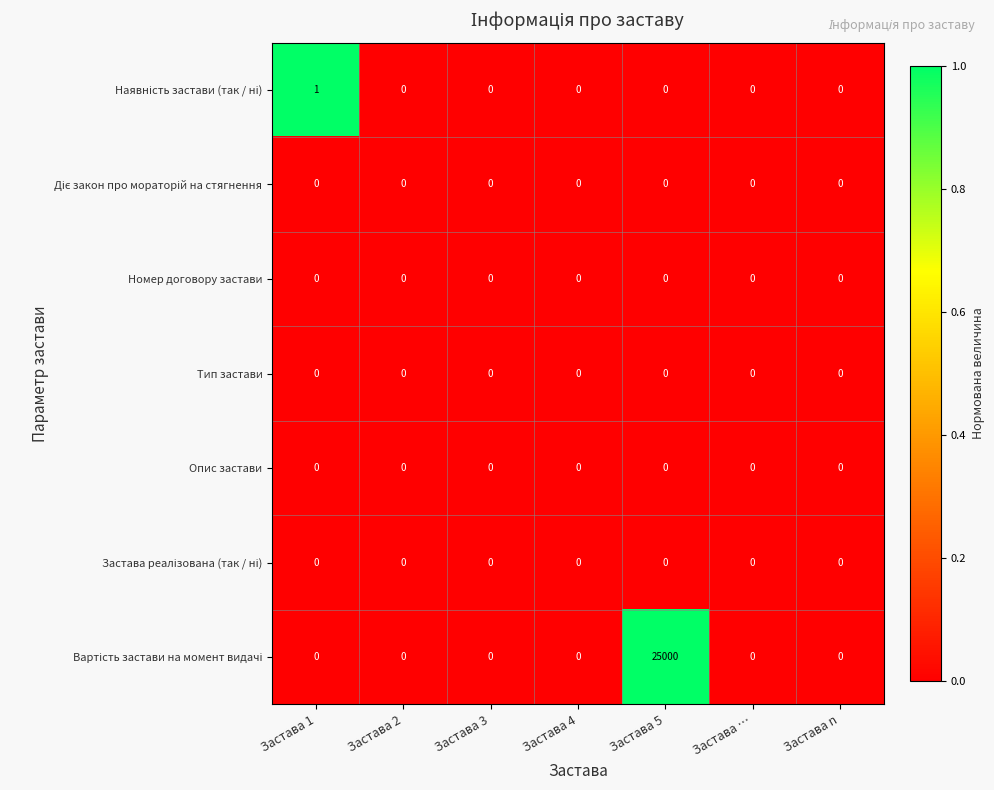

What is the greatest value displayed?

25000